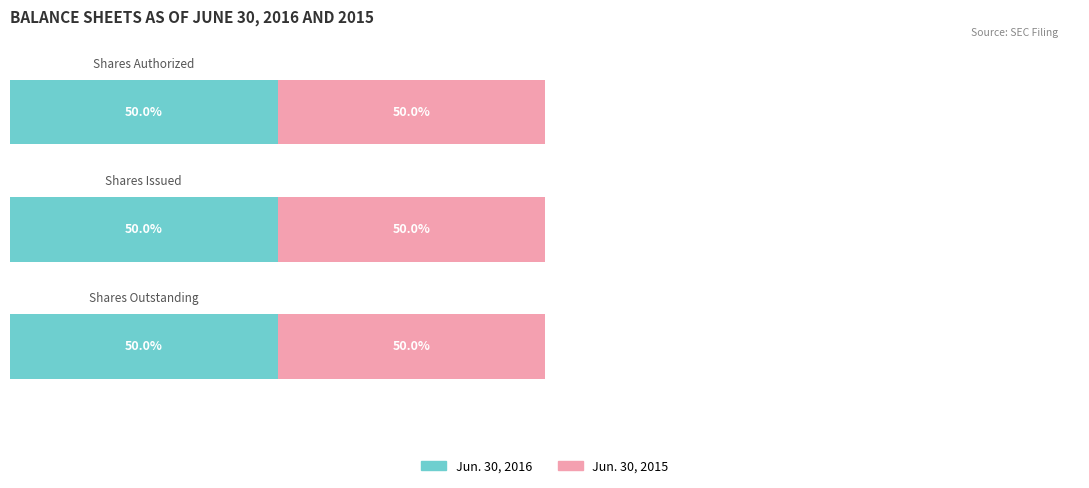

Rank the series by their maximum value, from lowest to highest.

Jun. 30, 2016, Jun. 30, 2015